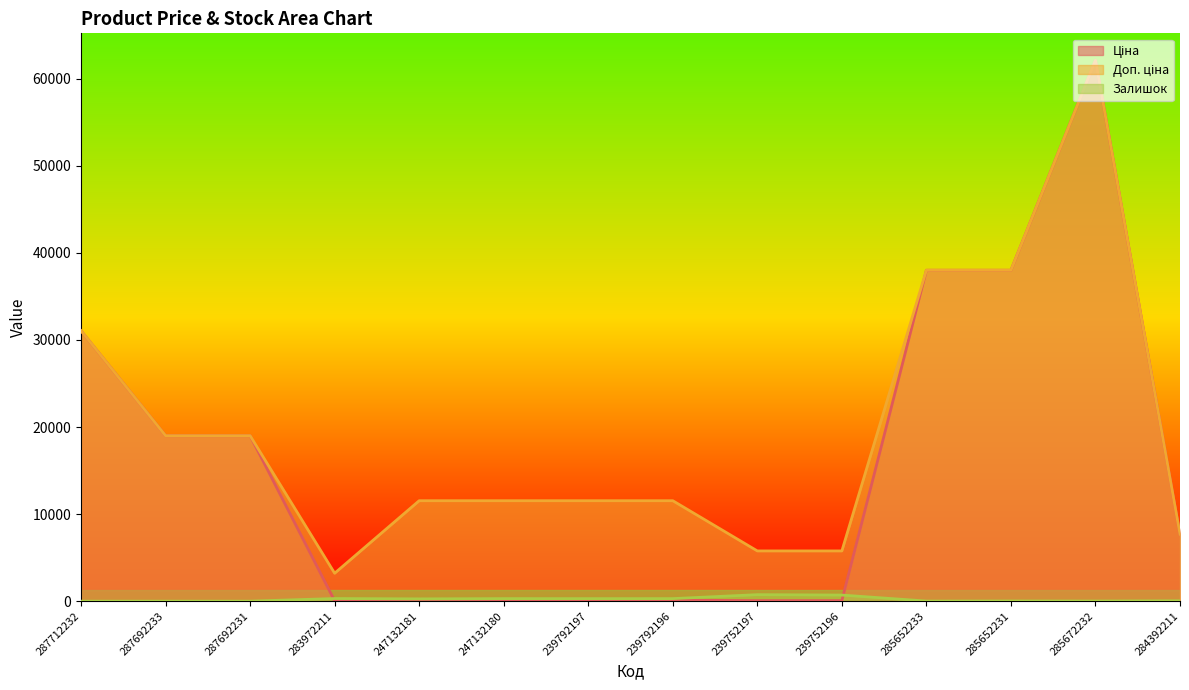

What position from the right is 285652233?

4